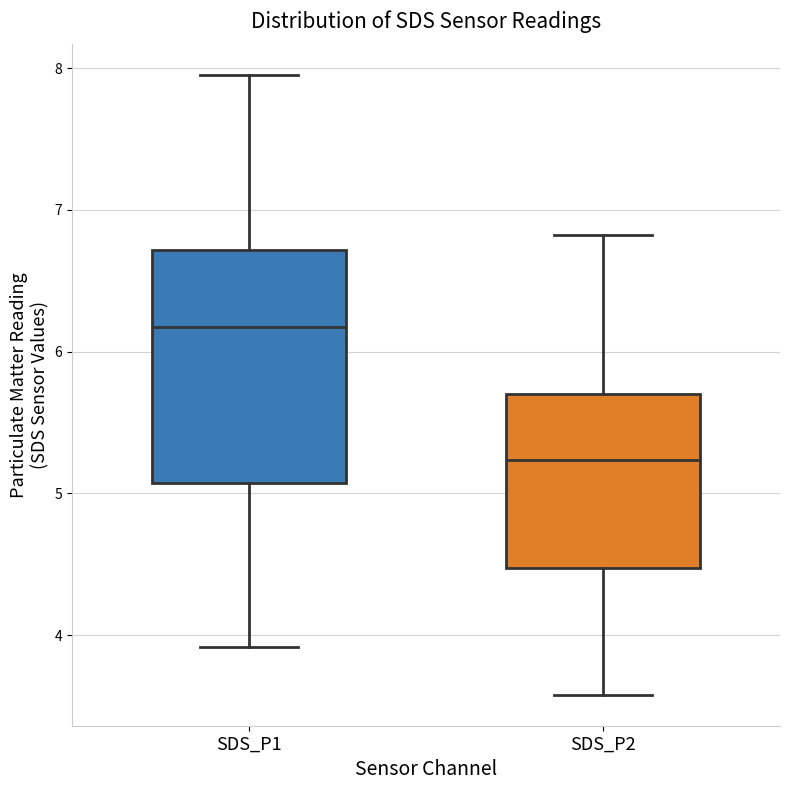

Comparing the boxes themselves (not the whiskers), which one is the tallest?

SDS_P1